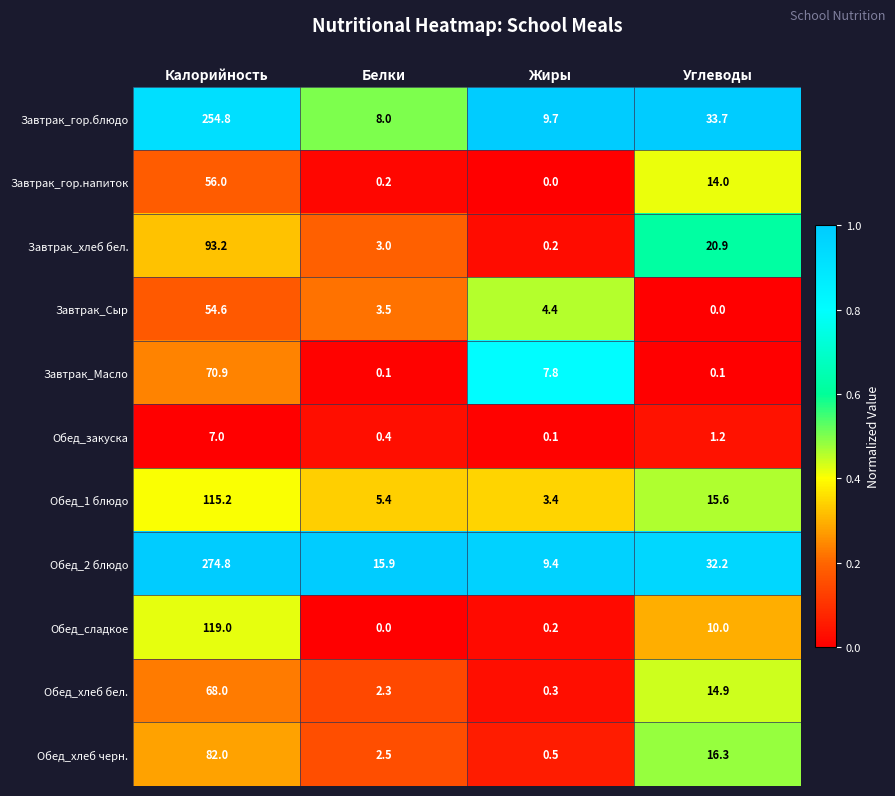

What is the greatest value displayed?

274.8